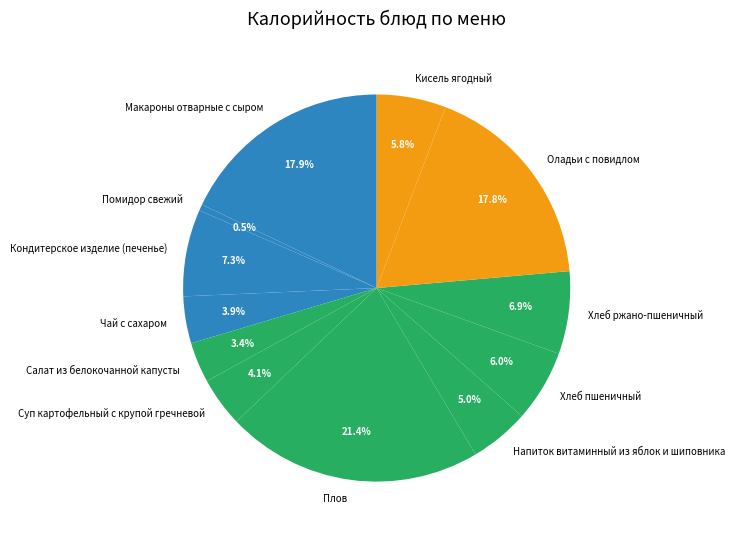

Is there any slice that represents more than half of the pie?

No